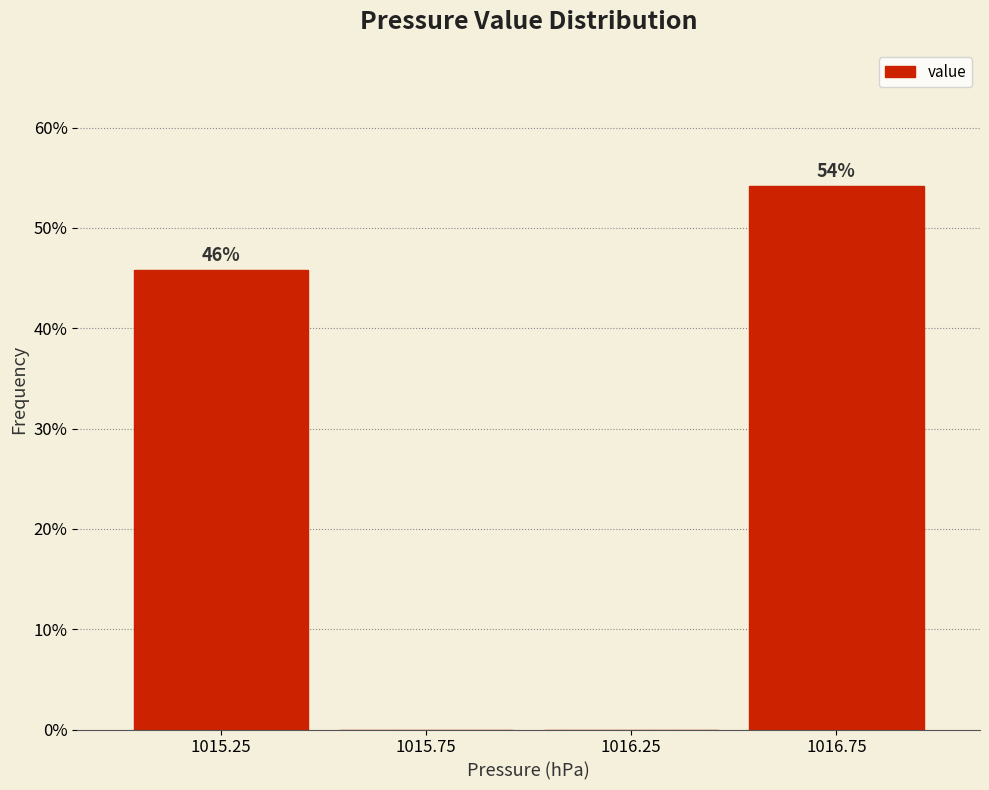

Over which range of the x-axis is the bar tallest?

1016.5 to 1017.0